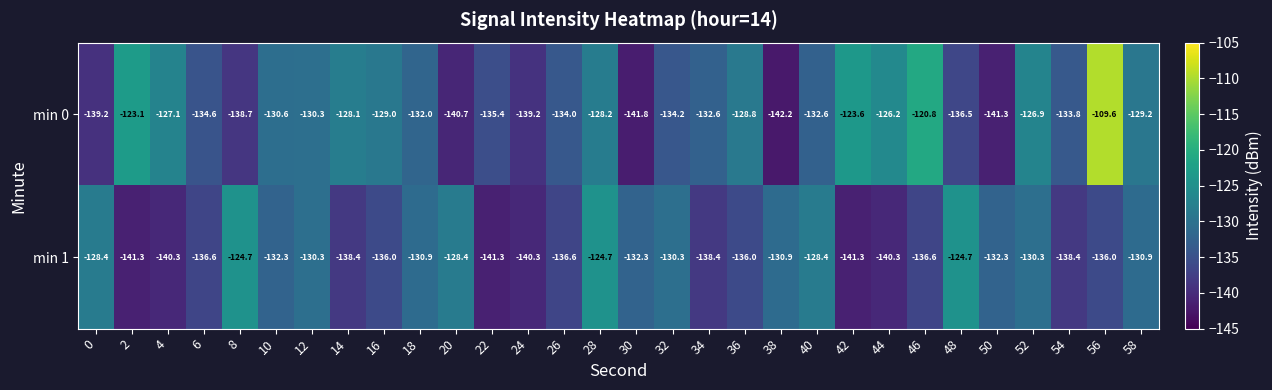

What is the average value of the min 0 series?

-131.7